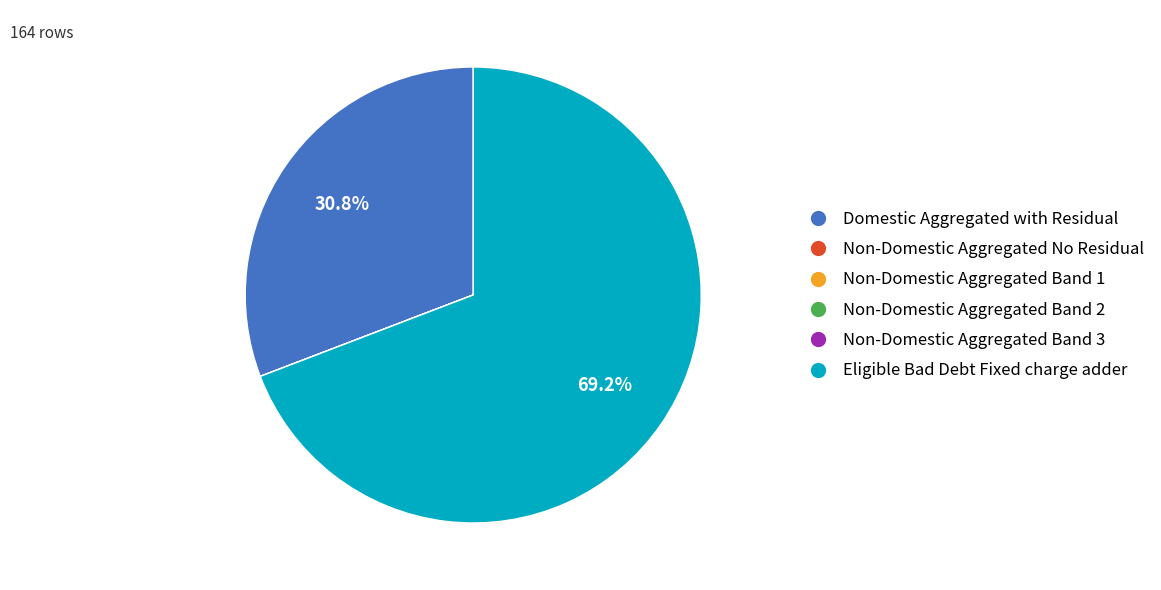

The Domestic Aggregated with Residual slice represents 23% of the pie. True or false?

False